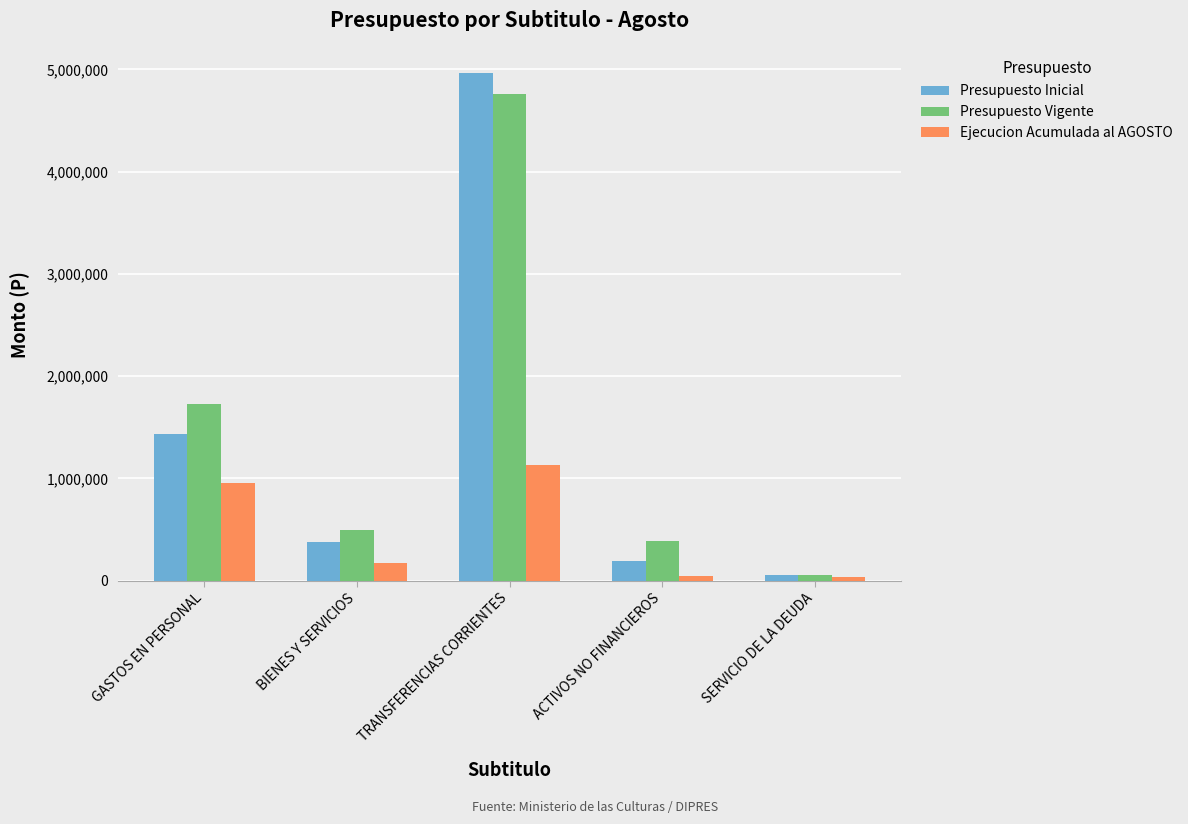

At which label does Ejecucion Acumulada al AGOSTO first exceed 174432?

GASTOS EN PERSONAL